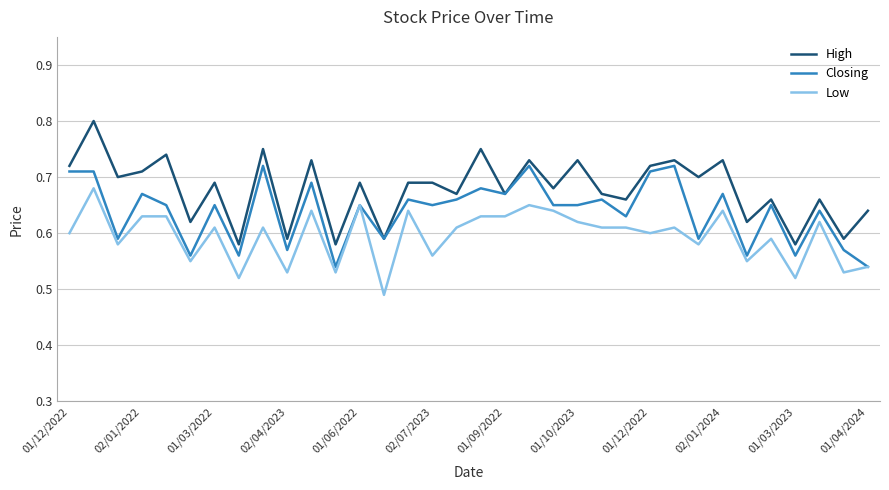

List the series in order of their peak value, highest first.

High, Closing, Low